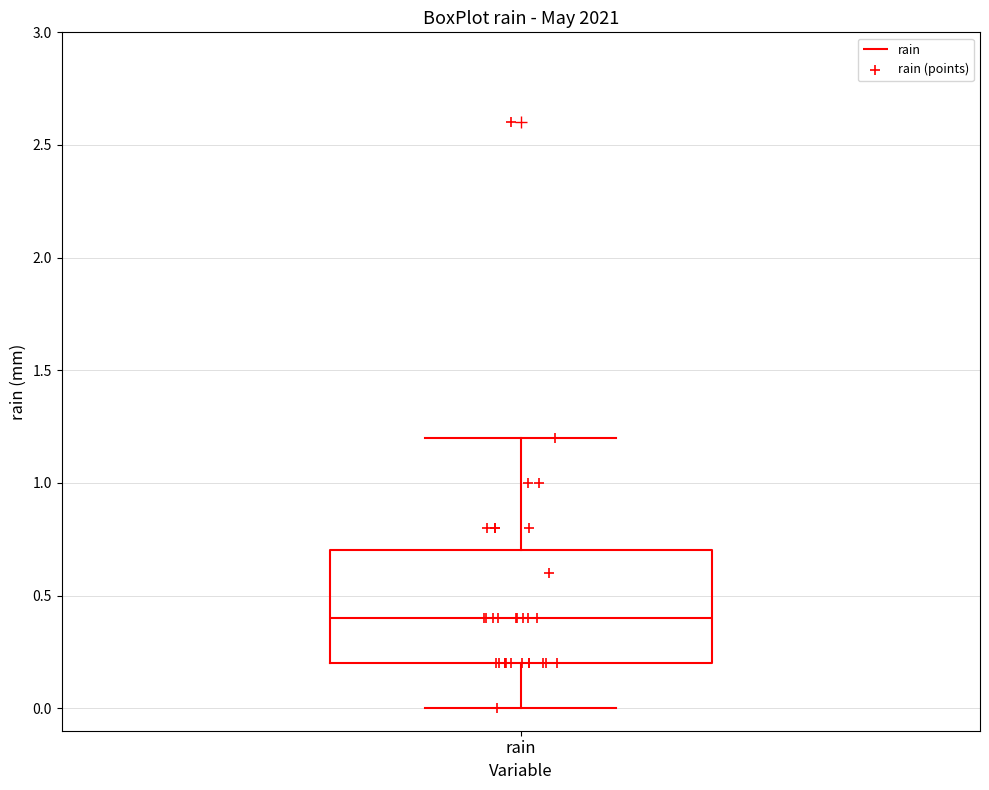

Transcribe this box plot: give where the median line is, the range the box spans, and where the two whiskers end, as read against the y-axis. The values are not printed on the chart, so give them approximately, as read against the axis.

median 0.4, box 0.2 to 0.7, whiskers 0.0 to 1.2